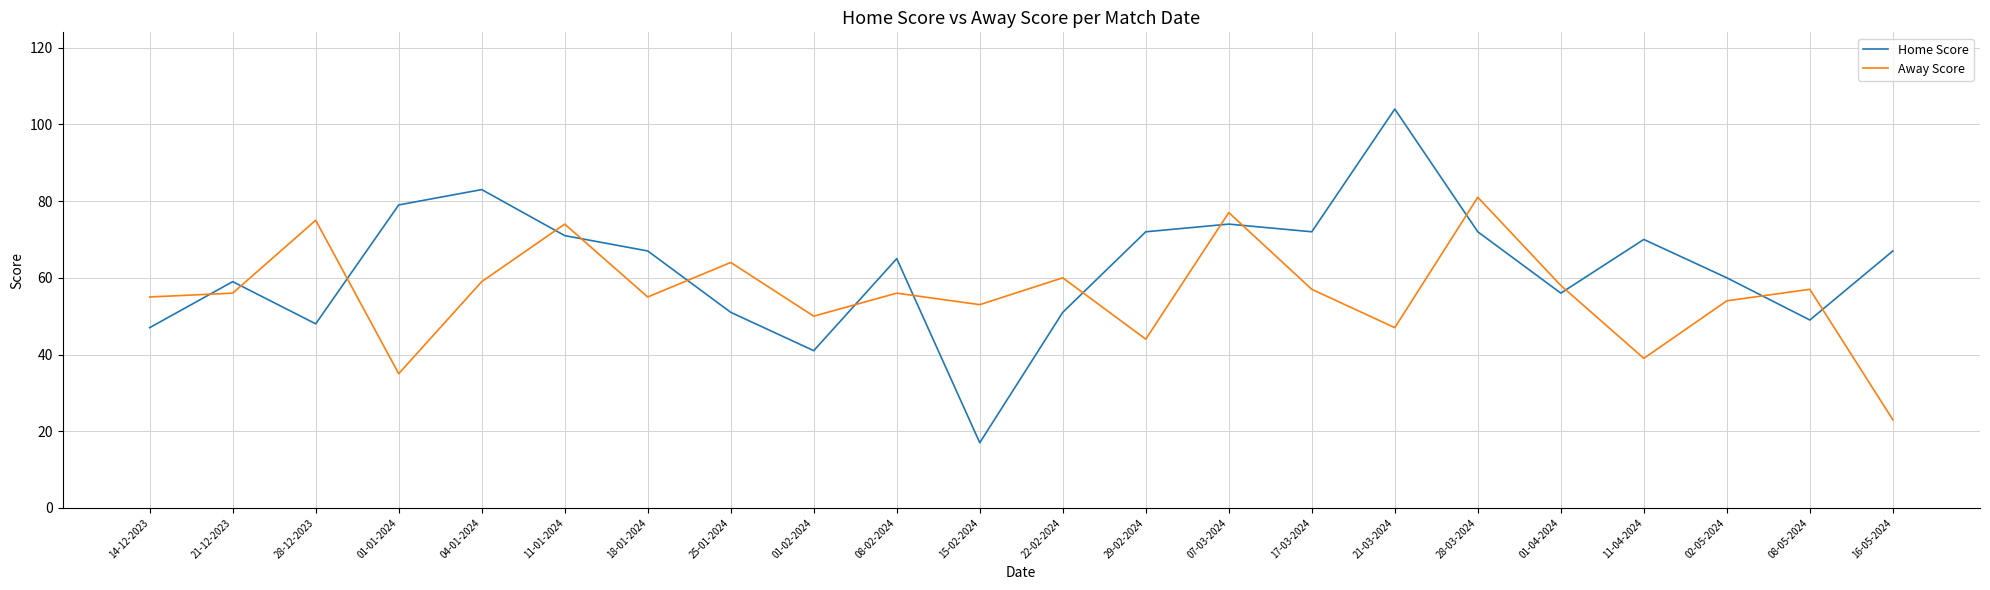

What is the smallest value displayed?

17